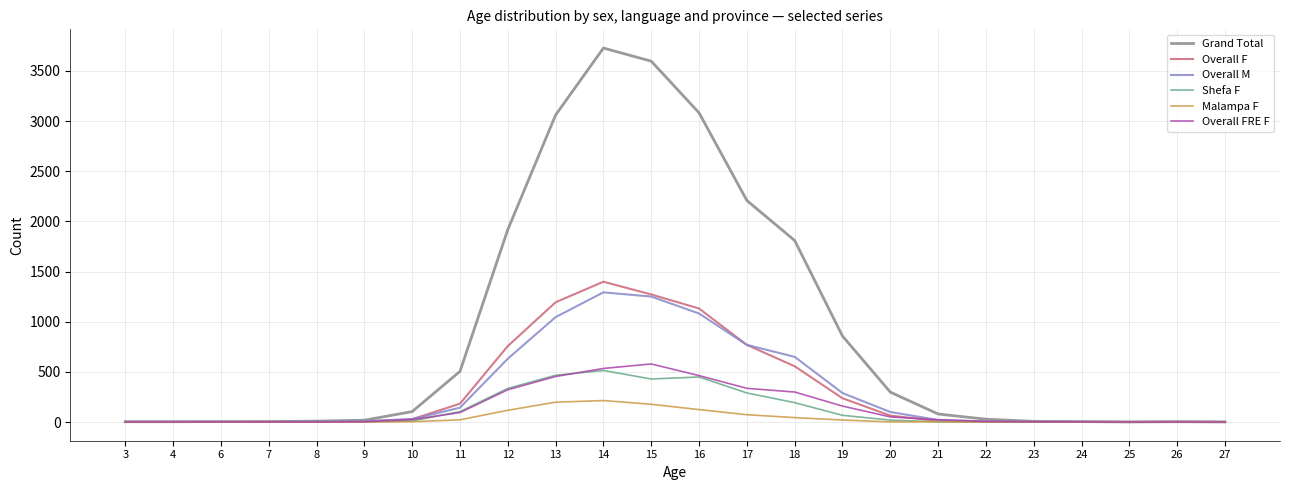

What is the greatest value displayed?

3729